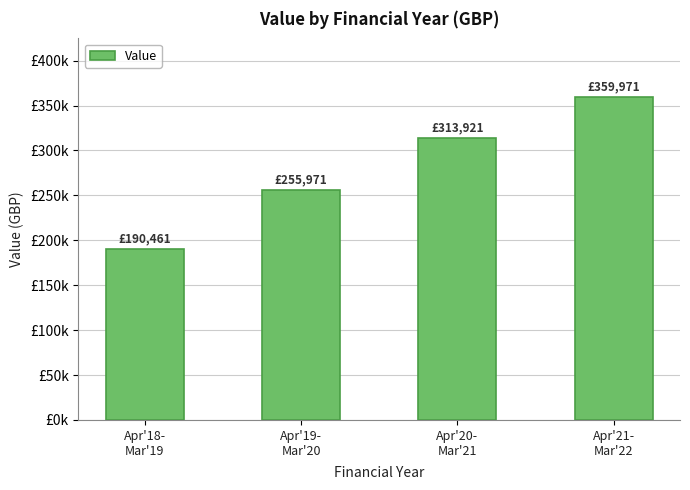

Rank the categories by value from lowest to highest.

Apr'18-
Mar'19, Apr'19-
Mar'20, Apr'20-
Mar'21, Apr'21-
Mar'22